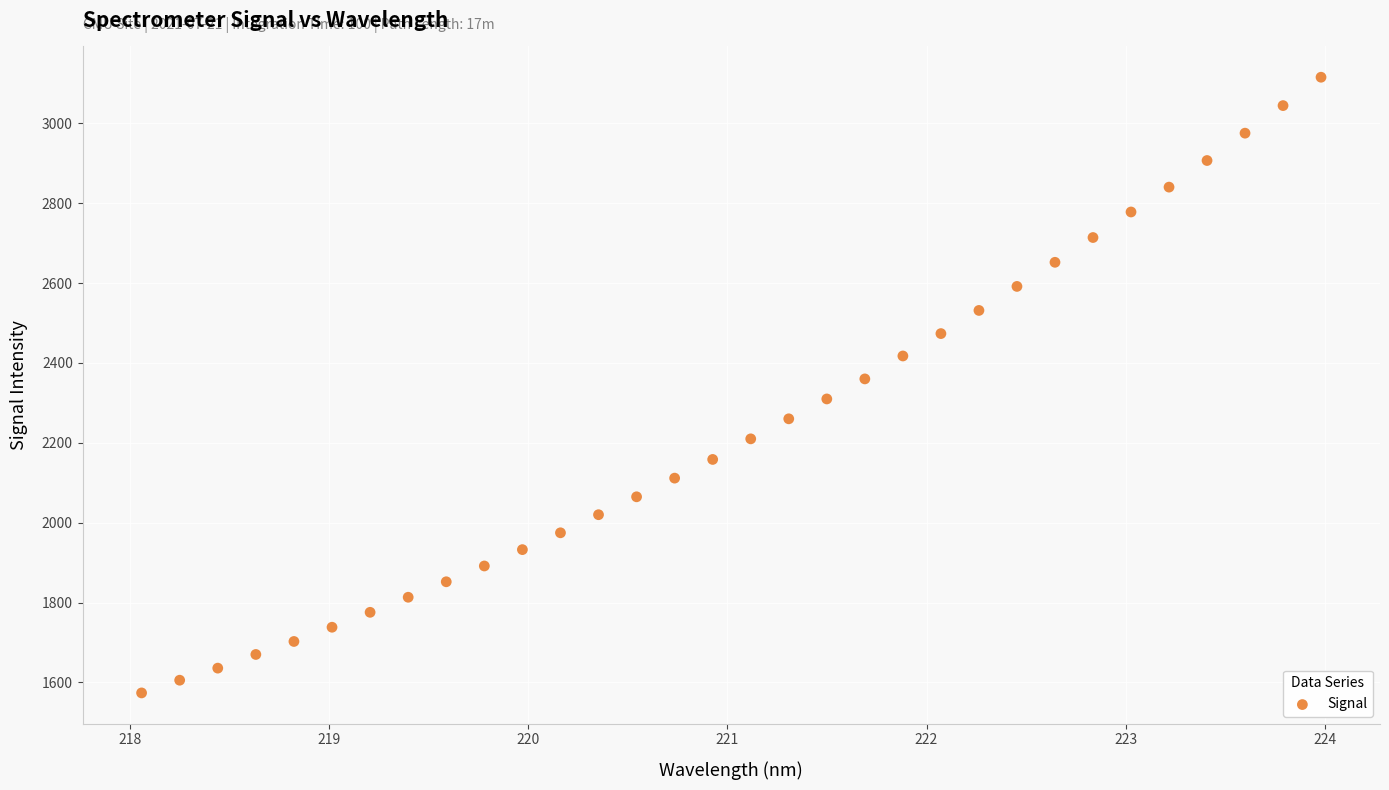

What is the range of X values (max minus min)?

5.9